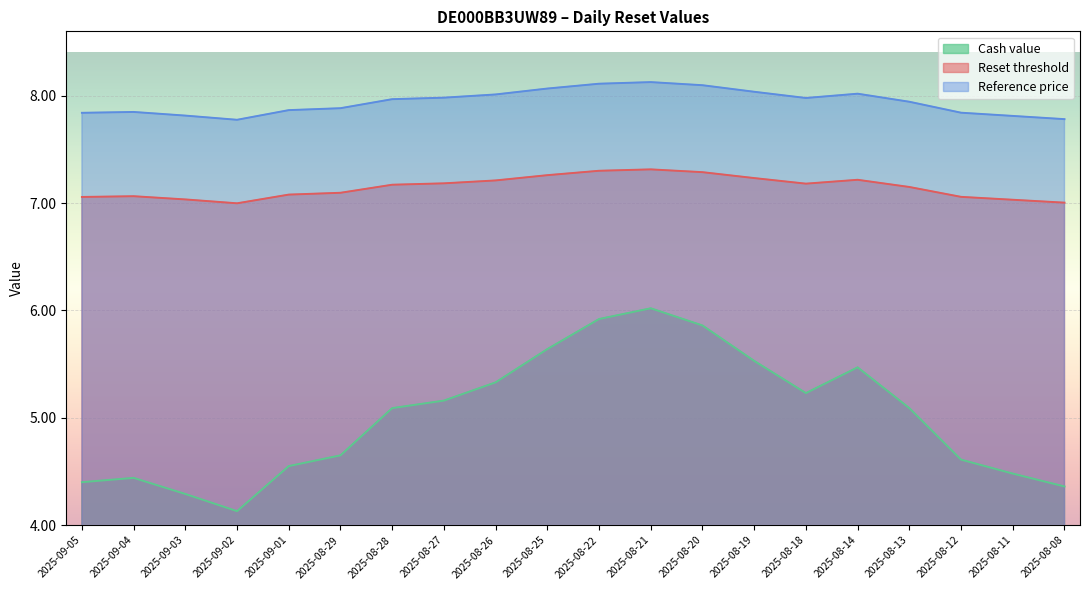

Is it true that Reference price equals 2.1 at 2025-08-14?

False